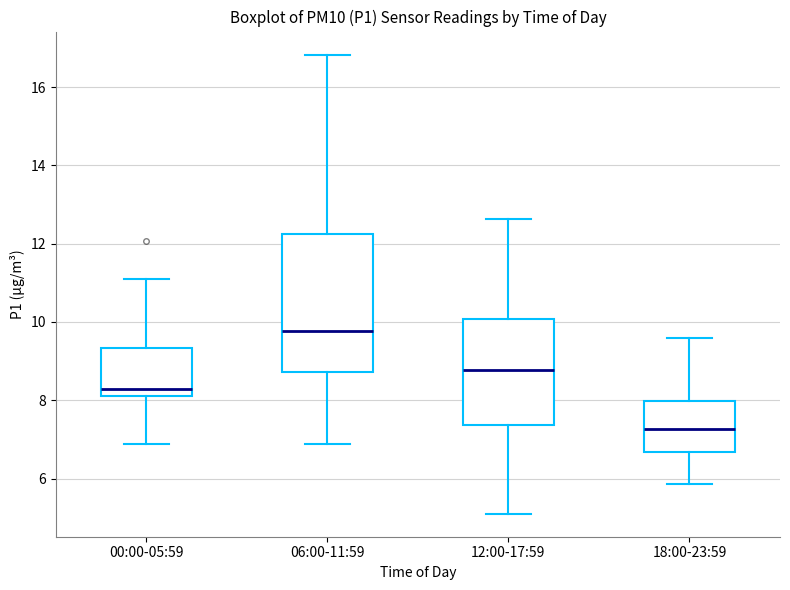

Which box's median line is the lowest?

18:00-23:59